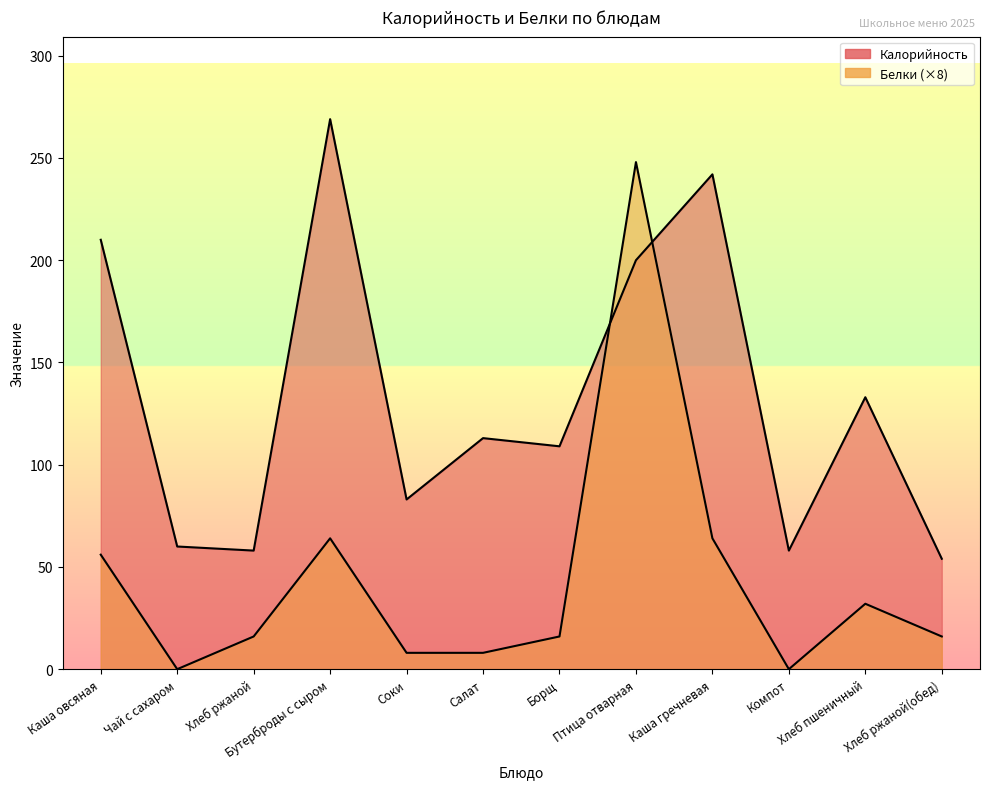

What is the highest value of the Калорийность series?

269